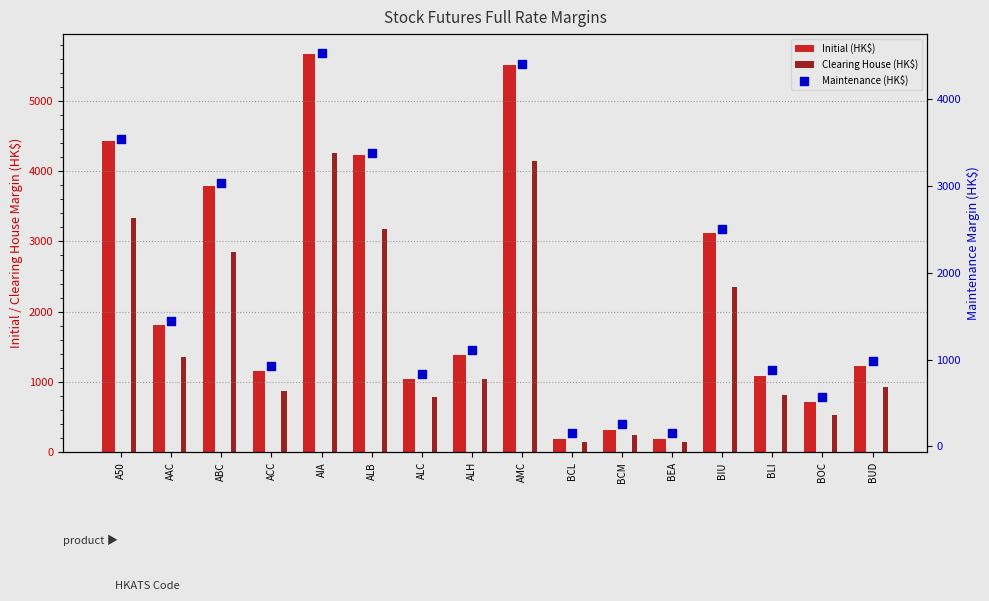

What is the total value across all series at ALC?

2667